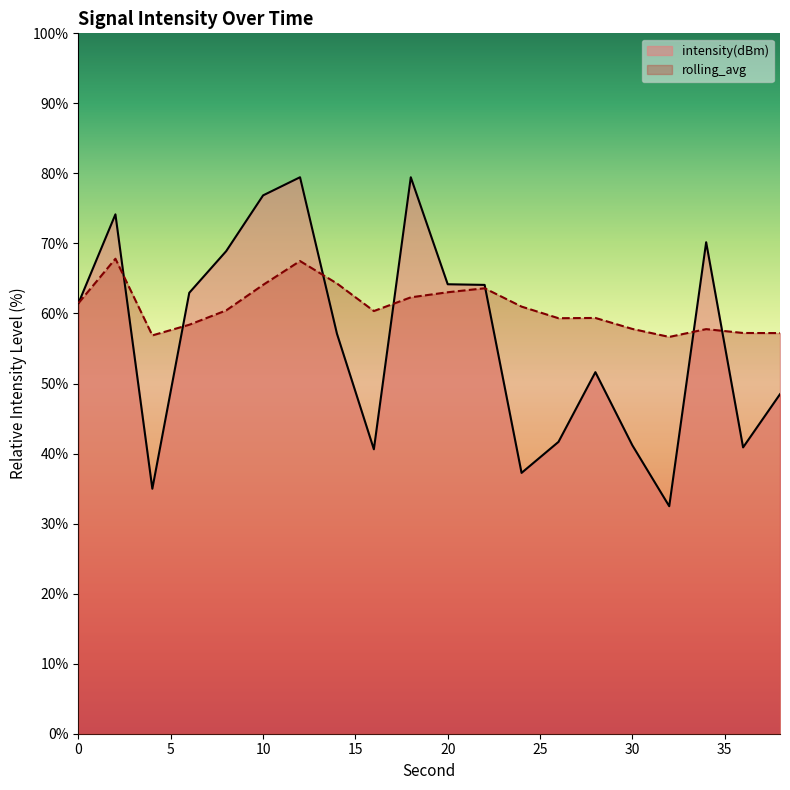

How many times do rolling_avg and intensity(dBm) cross each other?

7